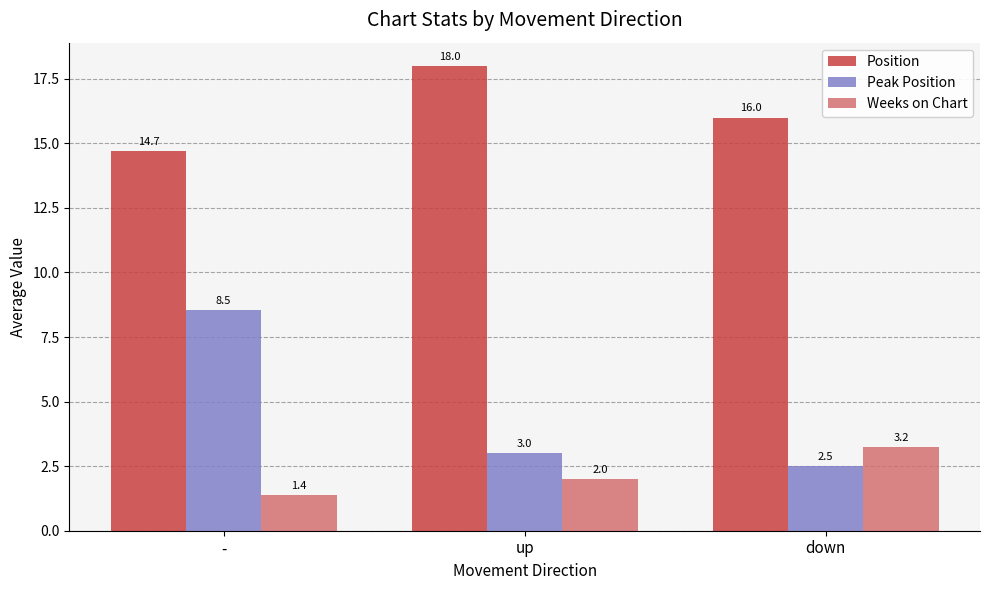

At up, list the series in order from smallest to largest.

Weeks on Chart, Peak Position, Position